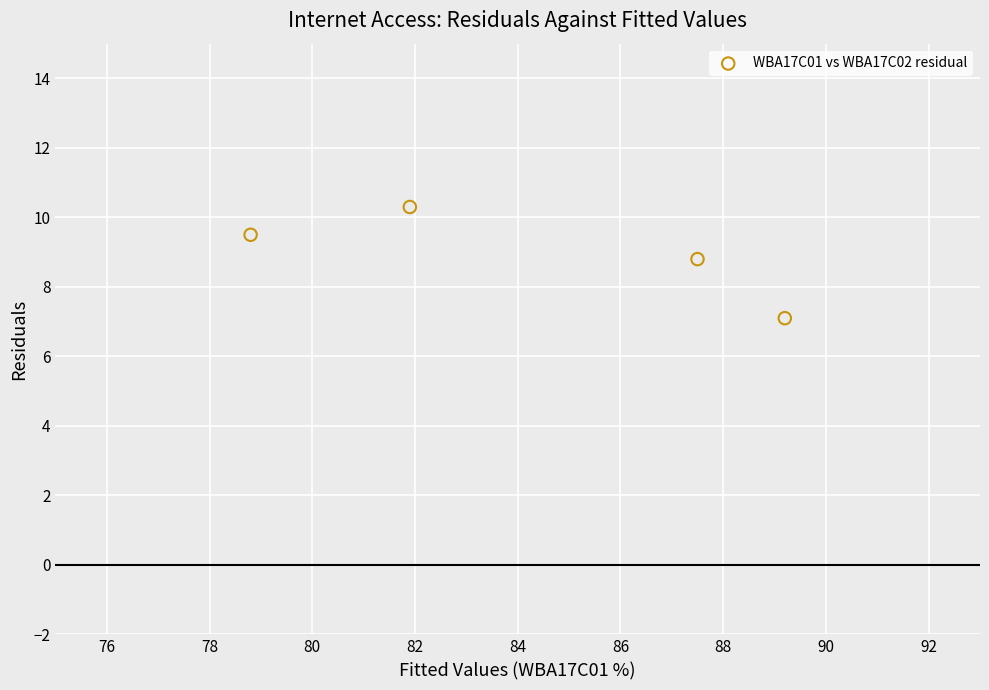

What is the average Y value?

8.9